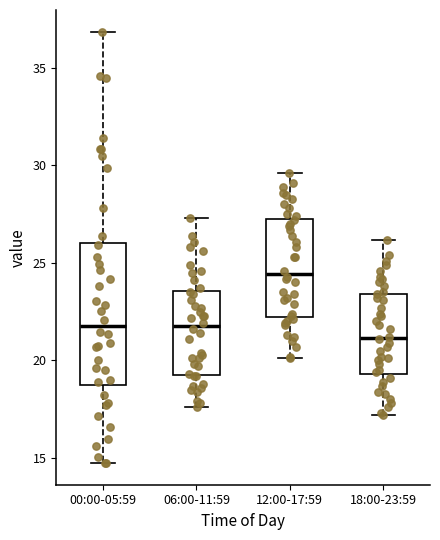

Which box's median line is the lowest?

18:00-23:59